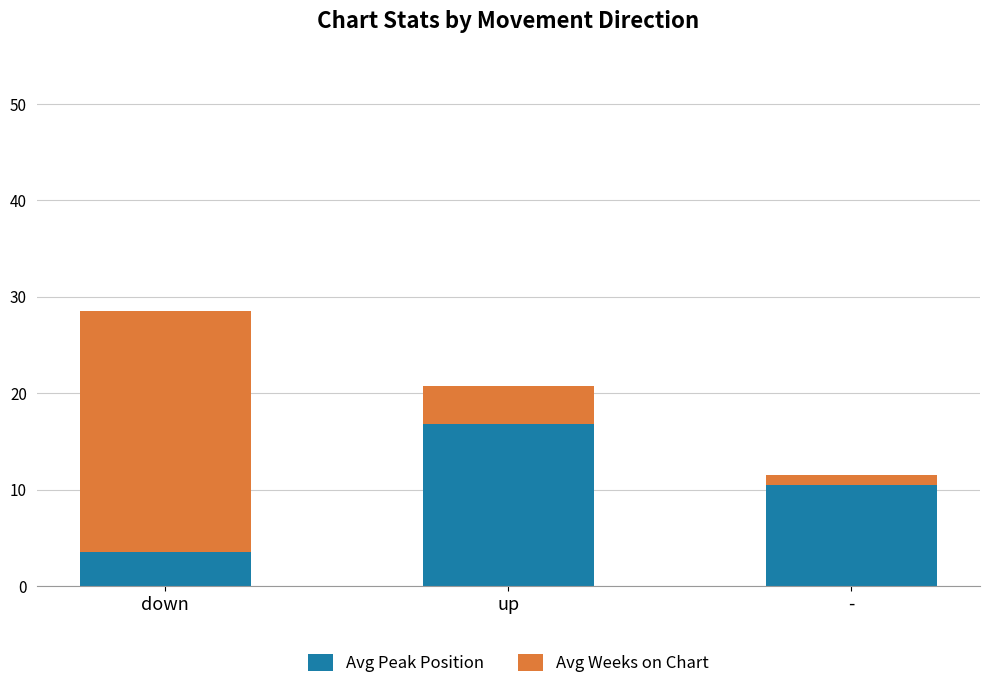

True or false: Avg Peak Position has a value of 16.8 at up.

True